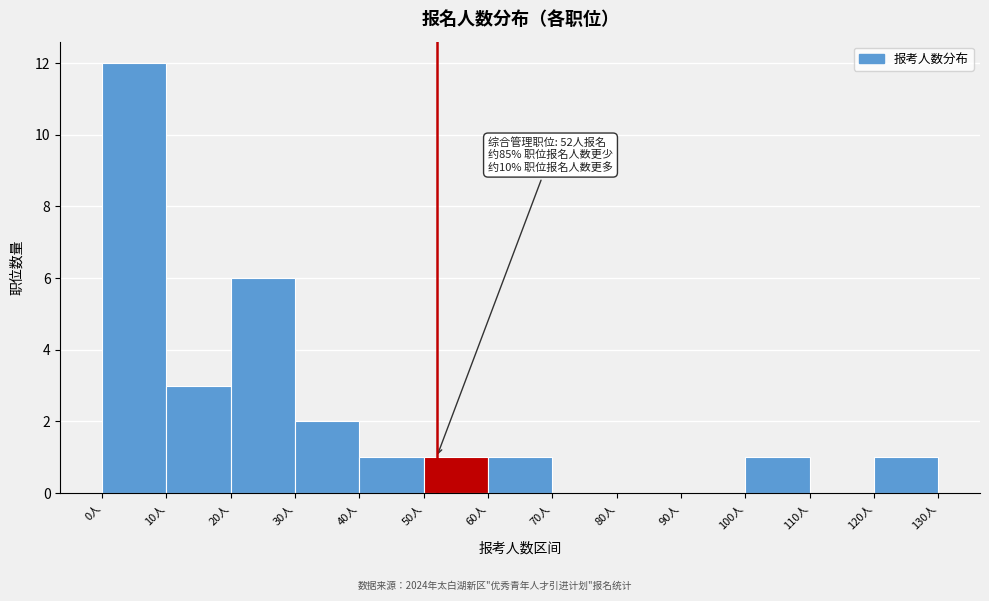

Over which range of the x-axis is the bar tallest?

0 to 10